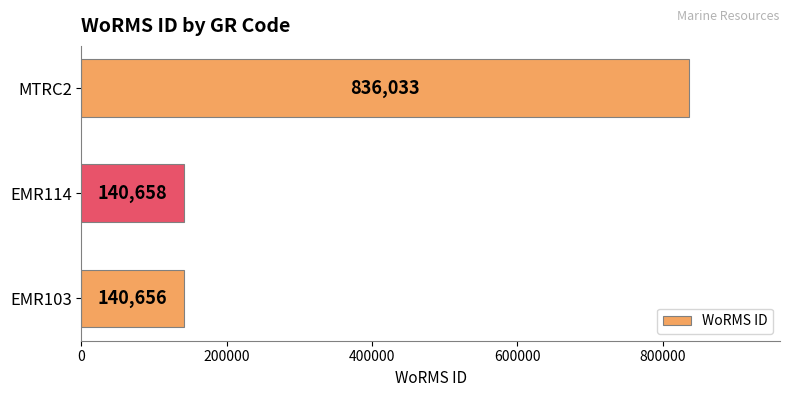

What is the approximate value at MTRC2?

836033